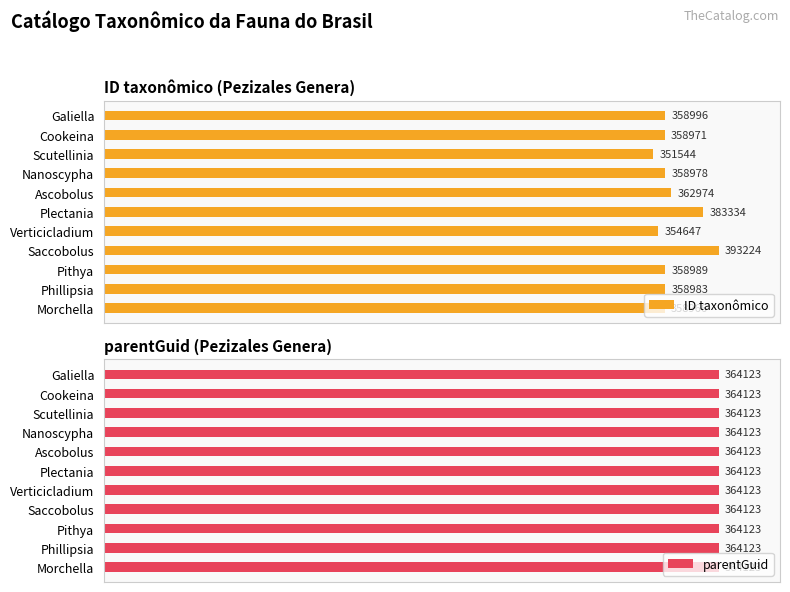

Are the bars grouped side by side (vs. stacked)?

Yes